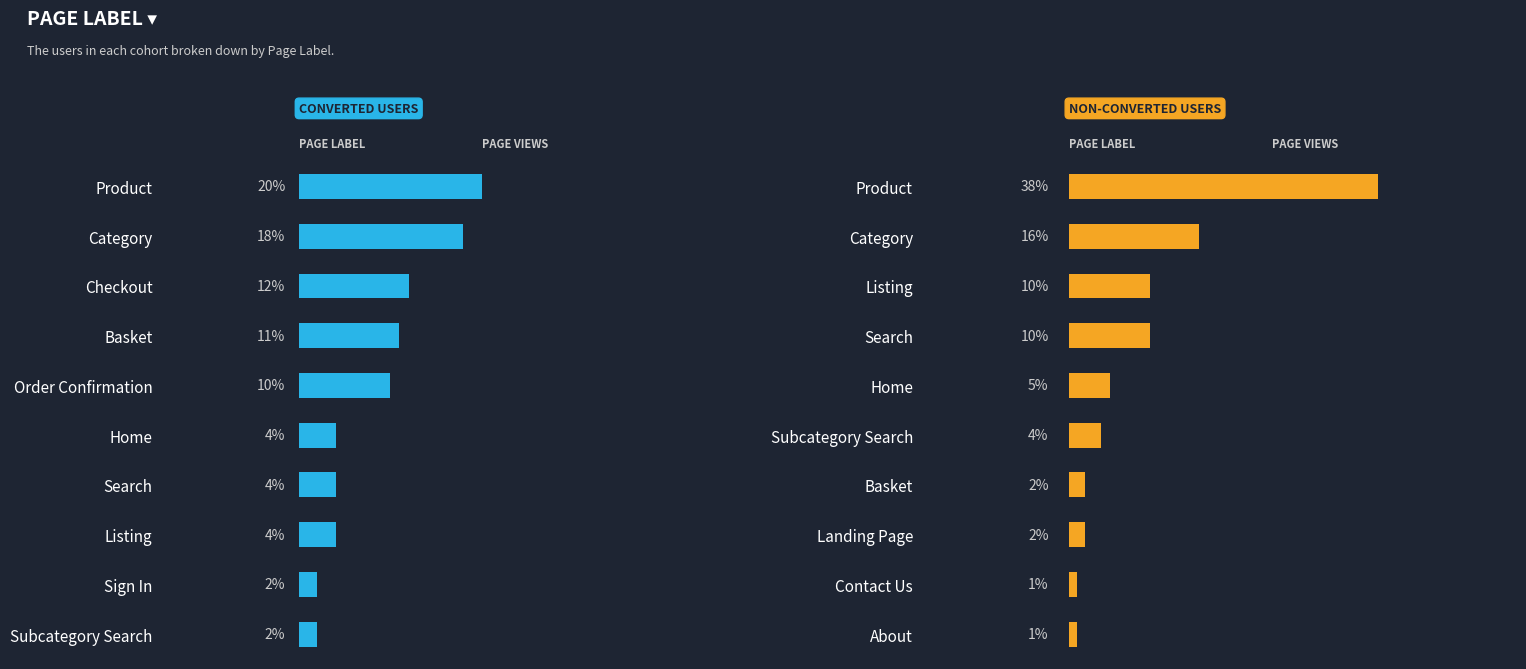

True or false: NON-CONVERTED USERS has a value of 1 at About.

True